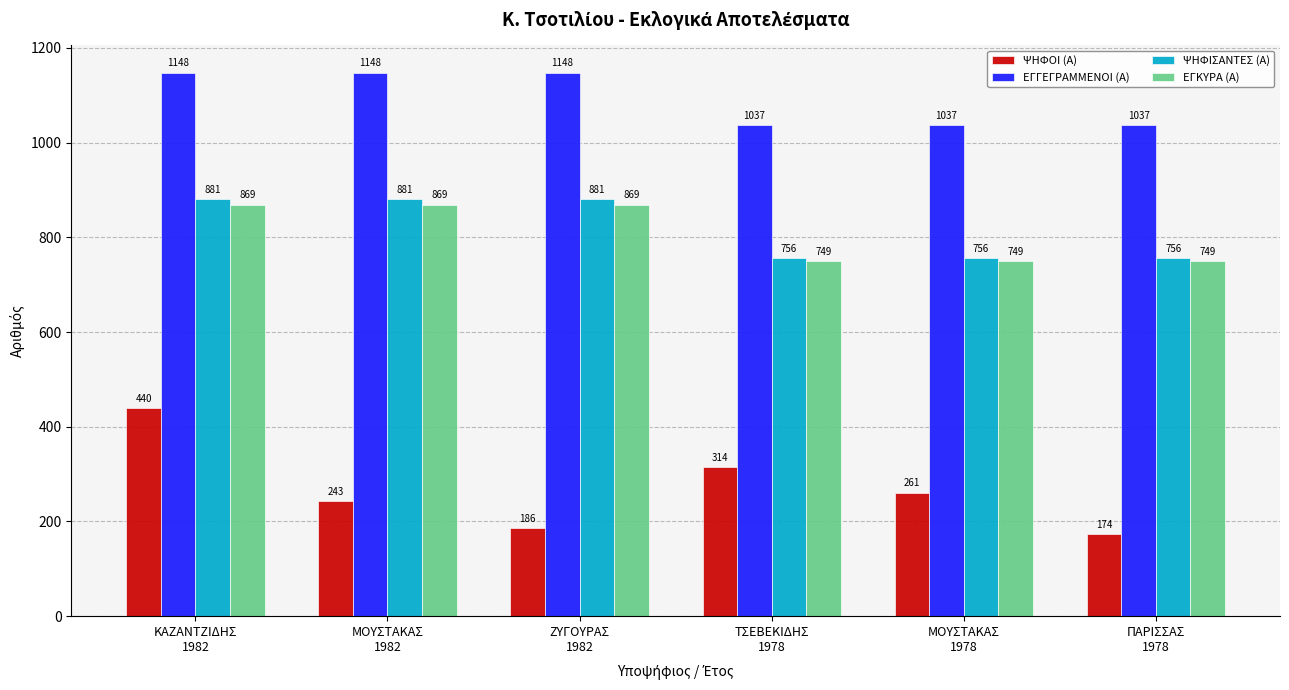

Rank the series by their maximum value, from highest to lowest.

ΕΓΓΕΓΡΑΜΜΕΝΟΙ (Α), ΨΗΦΙΣΑΝΤΕΣ (Α), ΕΓΚΥΡΑ (Α), ΨΗΦΟΙ (Α)